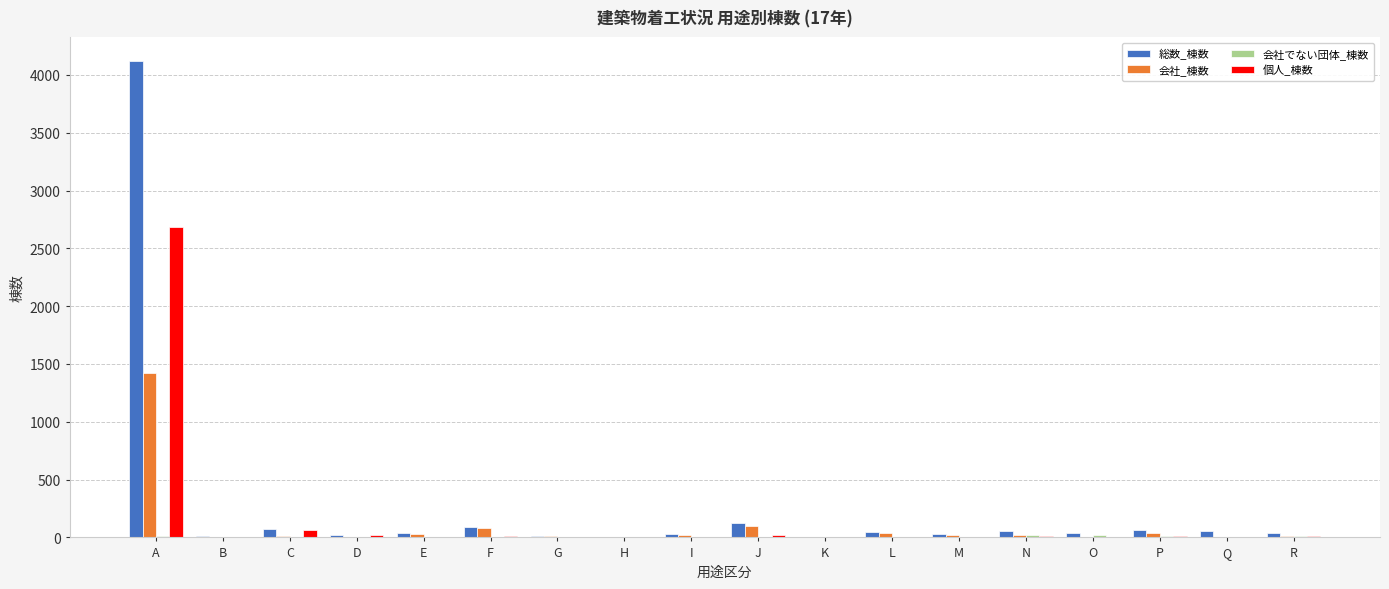

At which label does 会社_棟数 first exceed 19?

A